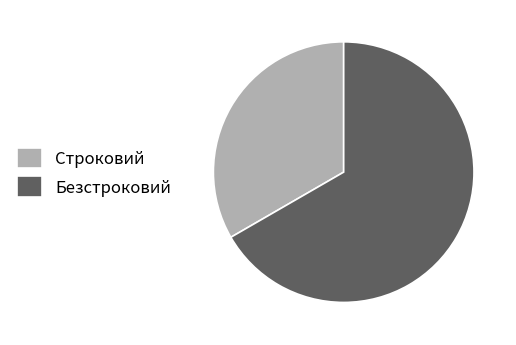

True or false: Строковий accounts for 44% of the total.

False